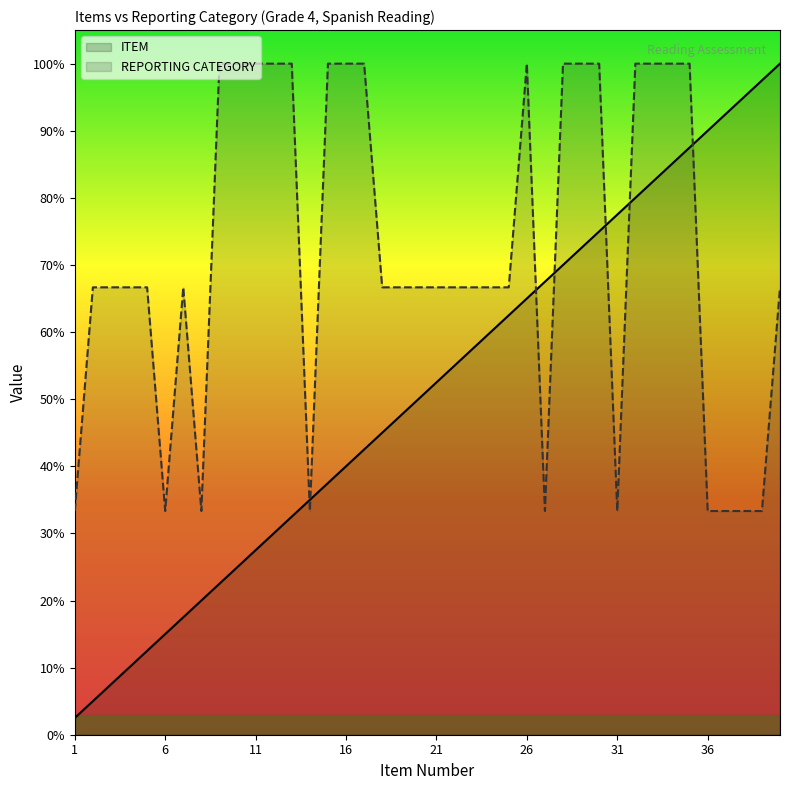

Which label corresponds to the smallest value in the chart?

1